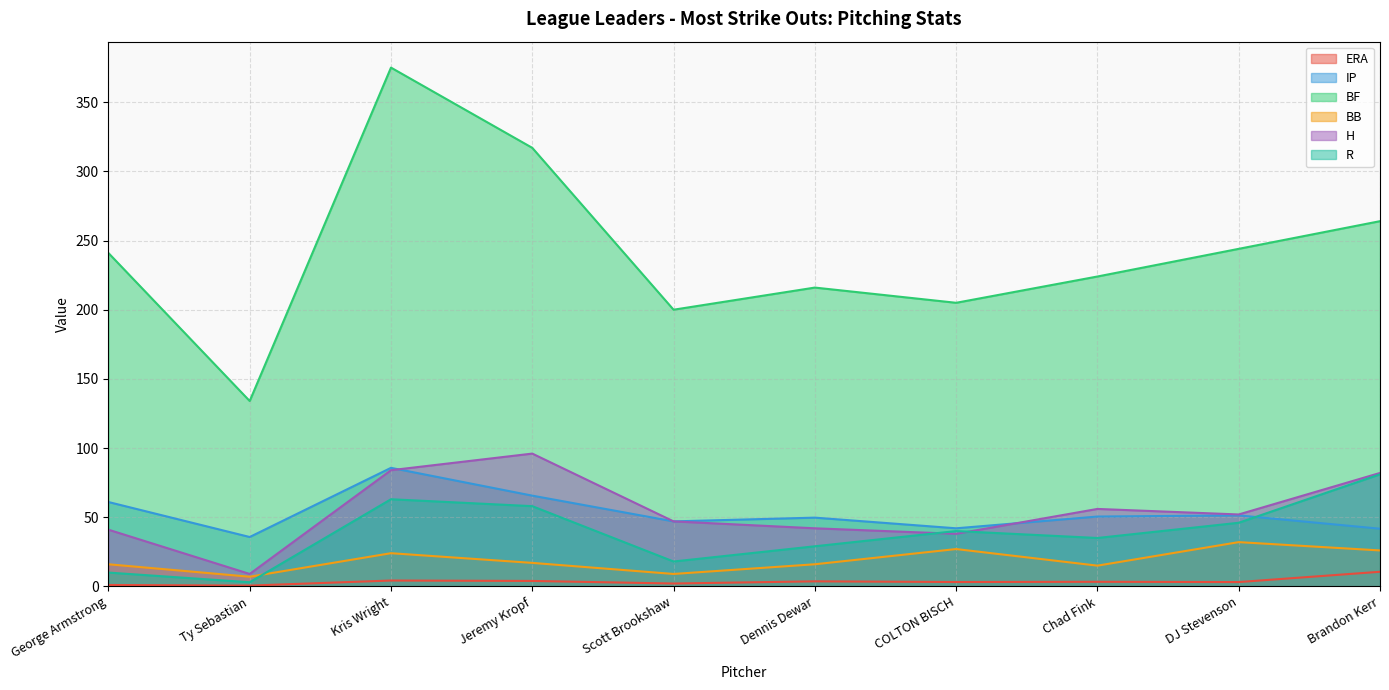

What is the sum of the R values at Dennis Dewar and Brandon Kerr?

110.0